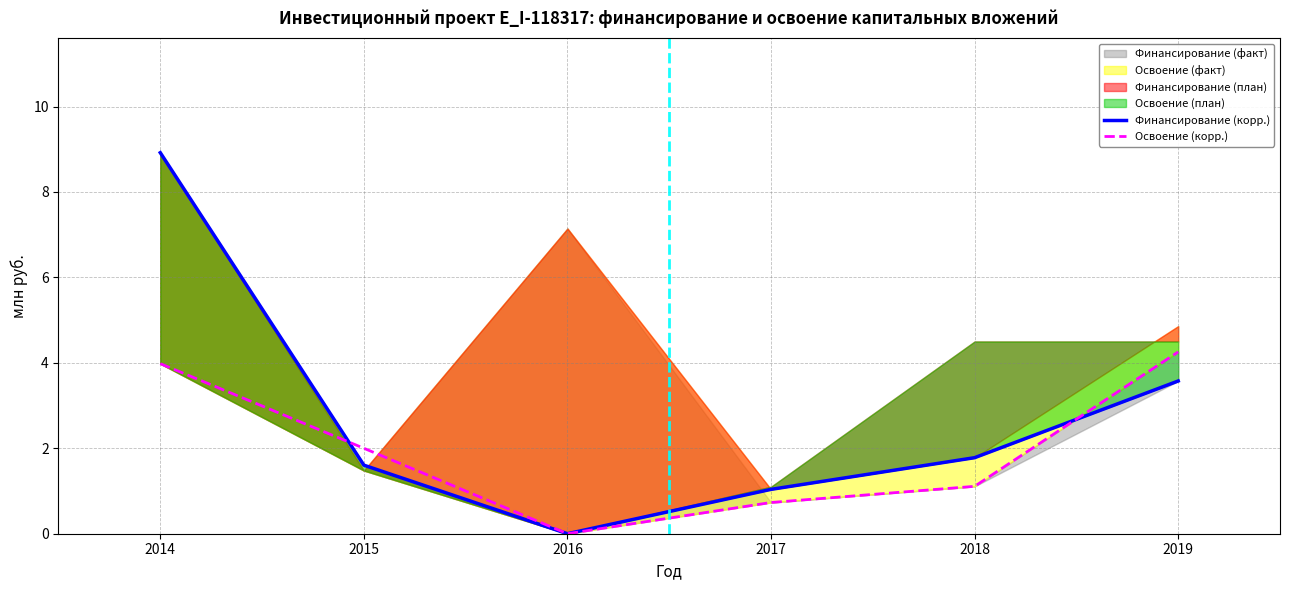

Reading left to right, transcribe all the data shown in this chart.

Финансирование (корр.): 2014=8.9	2015=1.6	2016=0.0	2017=1.0	2018=1.8	2019=3.6
Освоение (корр.): 2014=4.0	2015=2.0	2016=0.0	2017=0.7	2018=1.1	2019=4.3